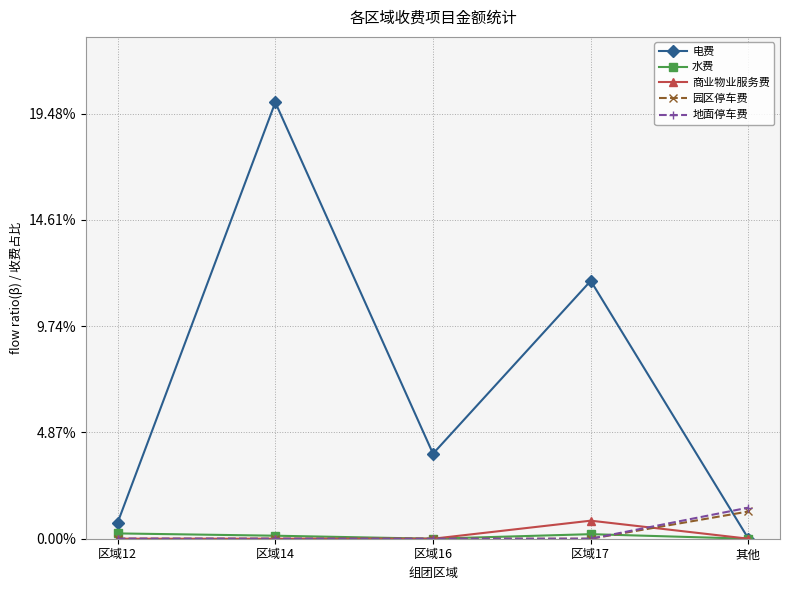

Where do 地面停车费 and 电费 first cross each other?

区域17 and 其他